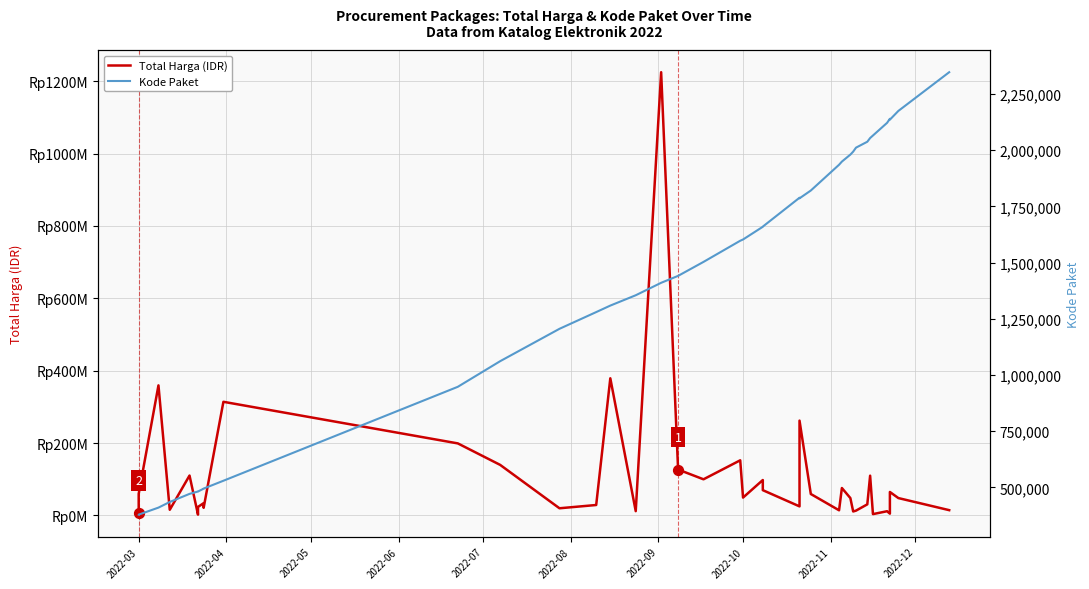

Is the value of Total Harga (IDR) at 18 greater than the value of Kode Paket at 10?

Yes